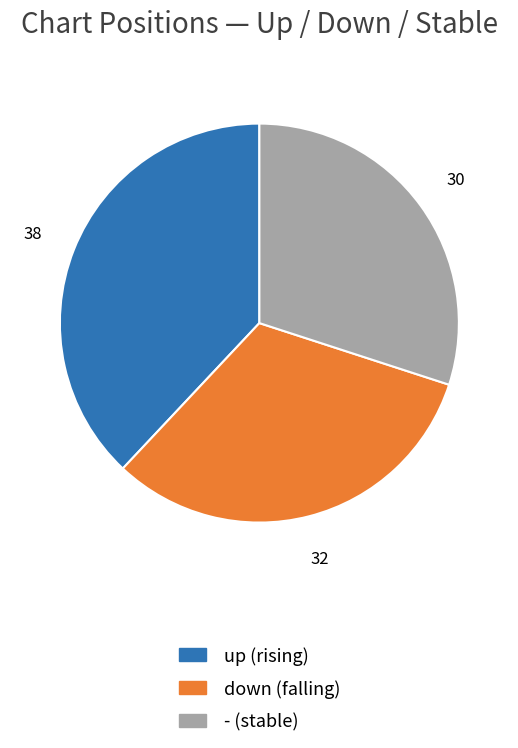

Does - account for over 50% of the chart?

No